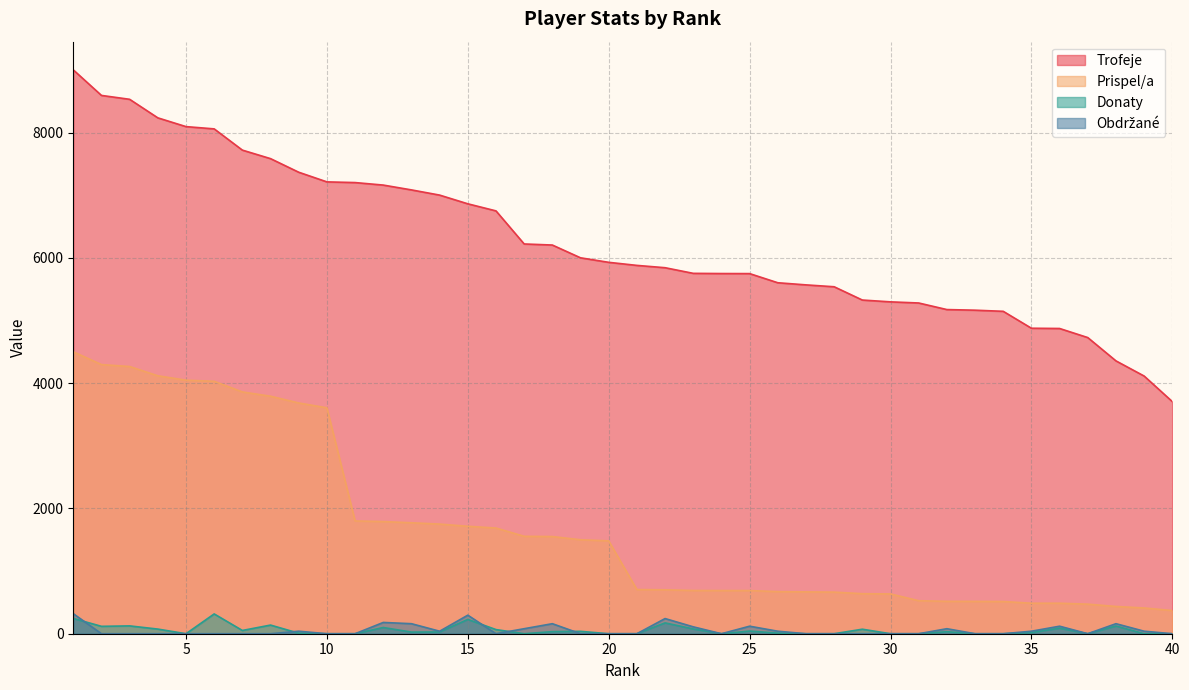

Reading left to right, list all the values displayed in this chart.

Trofeje: 1=9000	2=8592	3=8530	4=8234	5=8094	6=8058	7=7719	8=7583	9=7366	10=7212	11=7201	12=7161	13=7084	14=7001	15=6862	16=6749	17=6221	18=6204	19=6000	20=5928	21=5879	22=5842	23=5752	24=5749	25=5748	26=5602	27=5568	28=5538	29=5326	30=5297	31=5279	32=5174	33=5164	34=5146	35=4876	36=4872	37=4727	38=4355	39=4113	40=3705
Prispel/a: 1=4500	2=4296	3=4265	4=4117	5=4047	6=4029	7=3859	8=3791	9=3683	10=3606	11=1800	12=1790	13=1771	14=1750	15=1715	16=1687	17=1555	18=1551	19=1500	20=1482	21=705	22=701	23=690	24=689	25=689	26=672	27=668	28=664	29=639	30=635	31=527	32=517	33=516	34=514	35=487	36=487	37=472	38=435	39=411	40=370
Donaty: 1=244	2=118	3=125	4=74	5=0	6=316	7=52	8=138	9=8	10=0	11=0	12=99	13=26	14=28	15=228	16=66	17=0	18=33	19=38	20=0	21=0	22=173	23=76	24=0	25=42	26=10	27=0	28=0	29=72	30=0	31=0	32=32	33=0	34=0	35=18	36=89	37=0	38=123	39=0	40=0
Obdrzane: 1=320	2=0	3=0	4=0	5=0	6=0	7=0	8=0	9=40	10=0	11=0	12=180	13=160	14=40	15=296	16=0	17=80	18=160	19=0	20=0	21=0	22=242	23=110	24=0	25=120	26=40	27=0	28=0	29=0	30=0	31=0	32=80	33=0	34=0	35=40	36=120	37=0	38=160	39=40	40=0